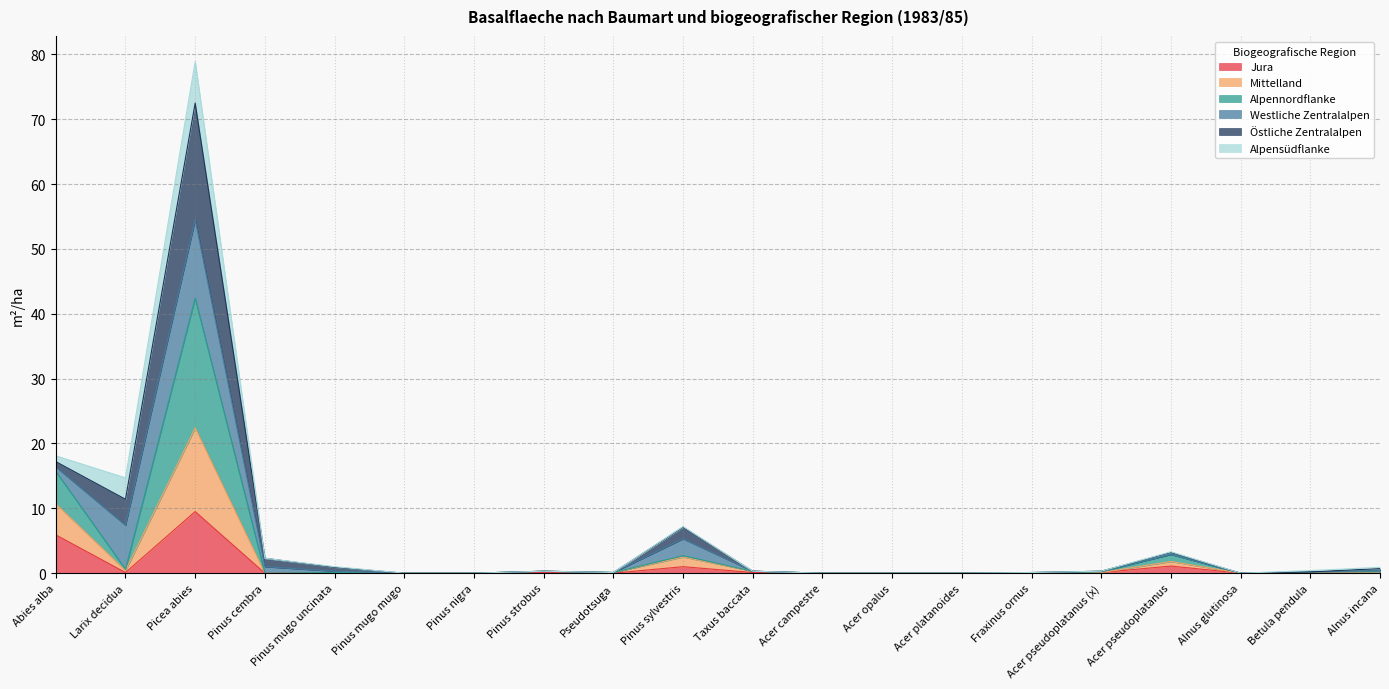

Which category has the highest value in the Jura series?

Picea abies